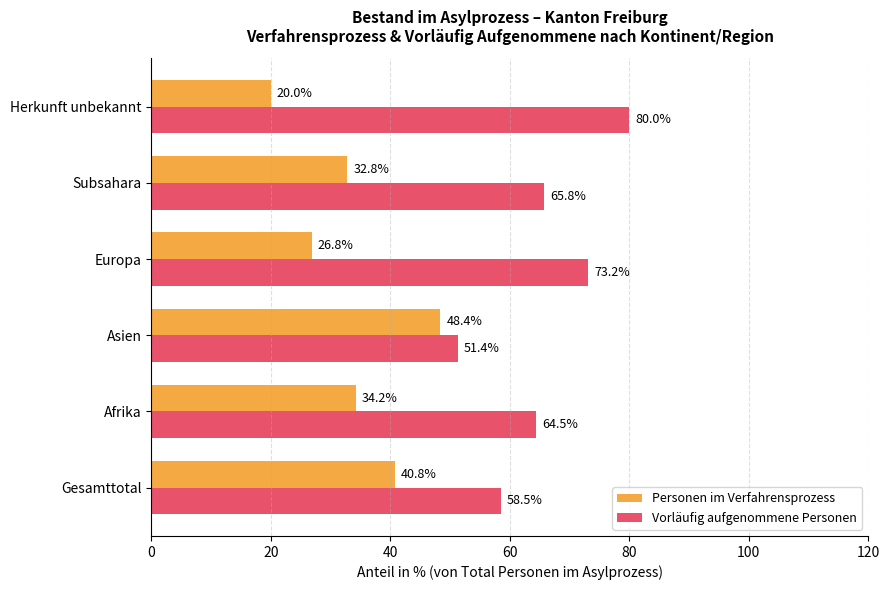

What value does the Vorläufig aufgenommene Personen series have at Europa?

73.2